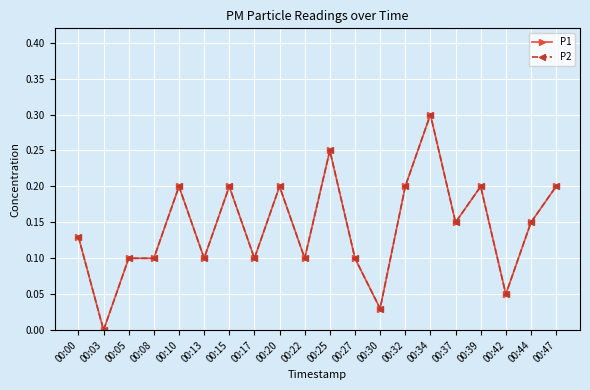

What is the difference between the maximum and minimum values in the P1 series?

0.3